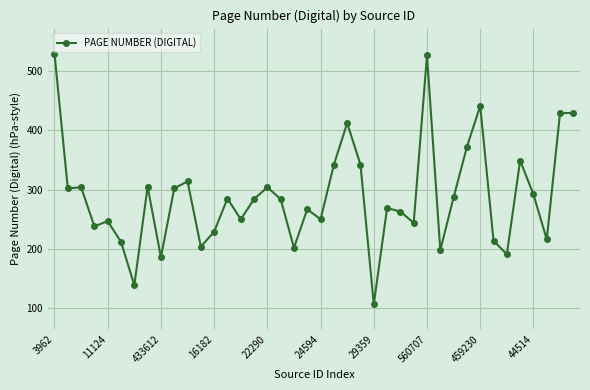

What is the smallest value displayed?

107